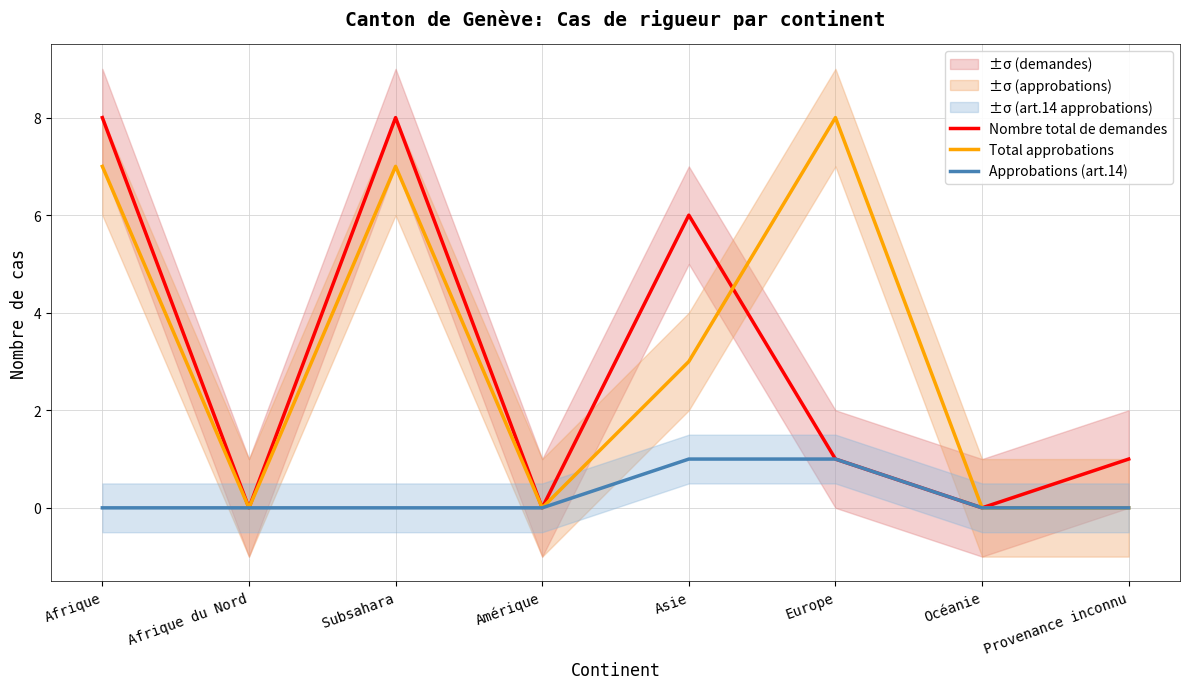

How many interior local valleys does the Total approbations series have?

2